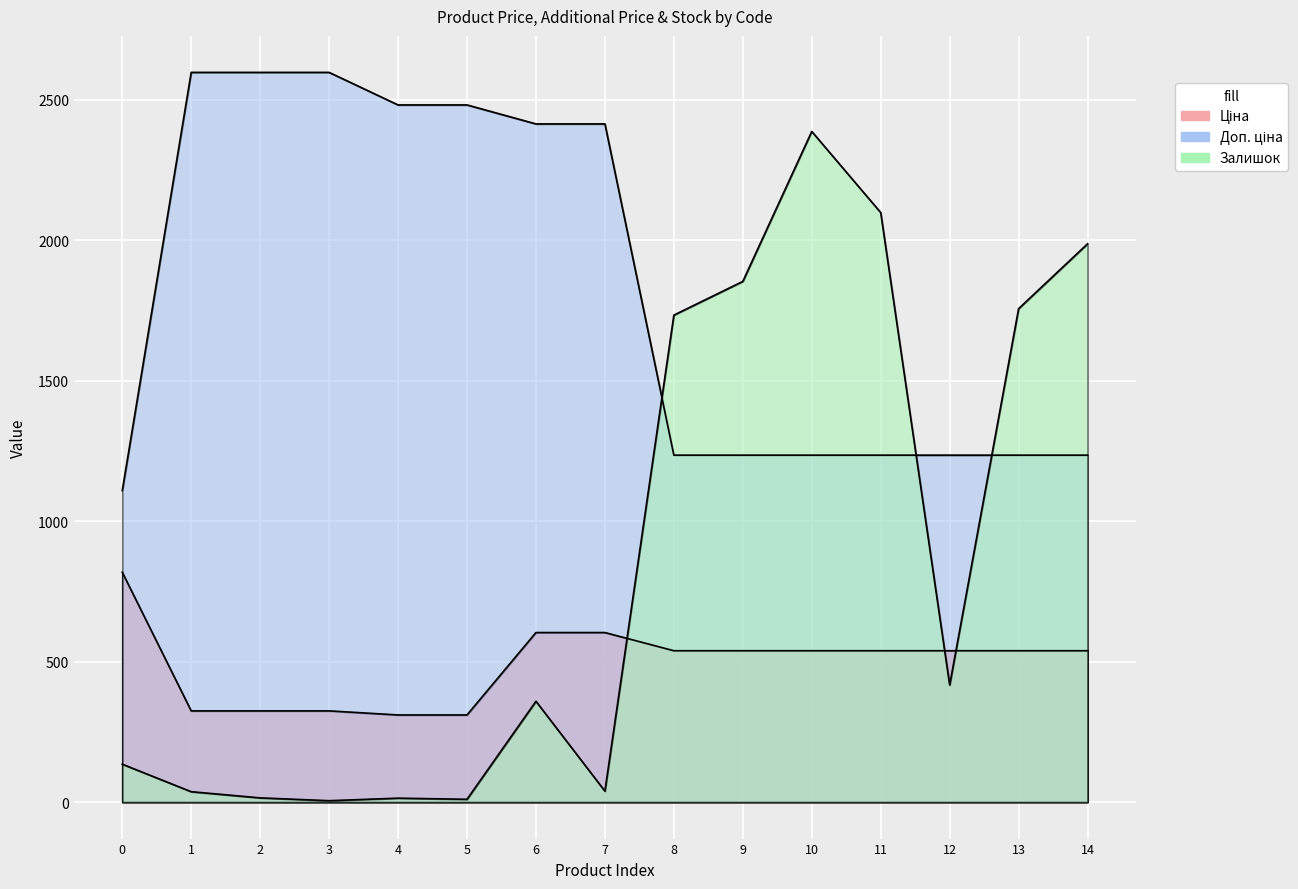

What is the greatest value displayed?

2598.3